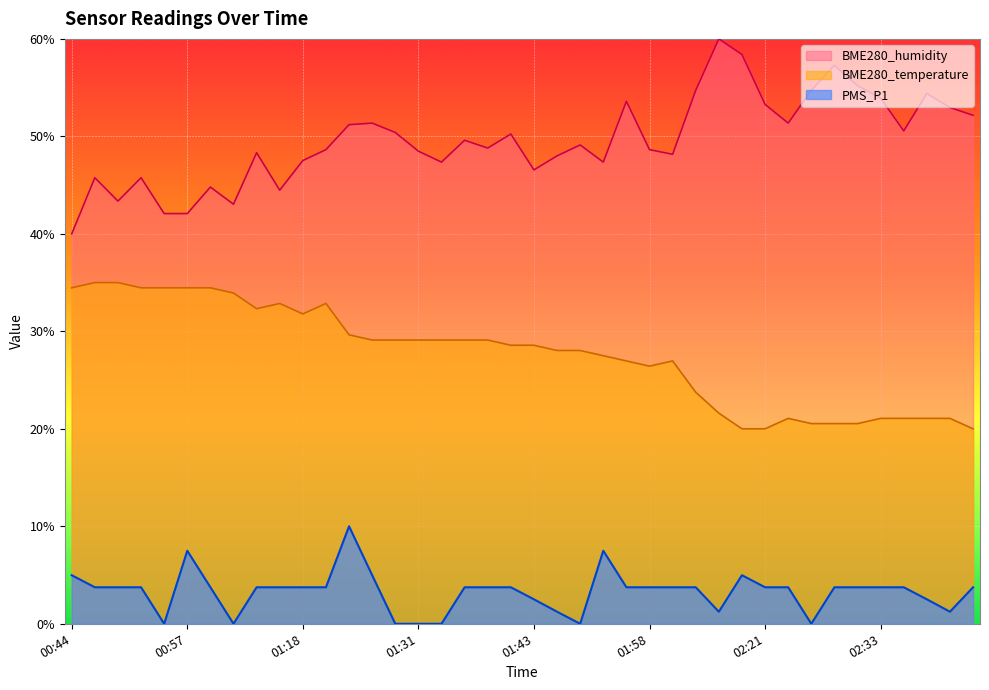

What is the label of the 38th point from the right?

00:49